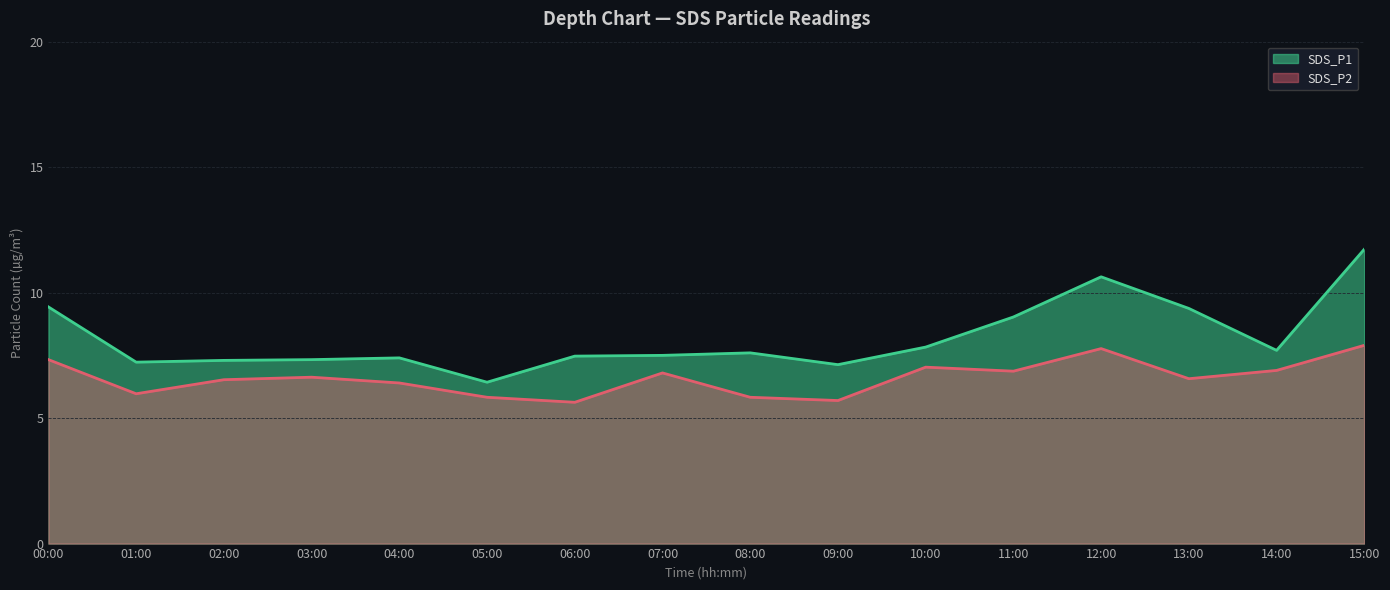

Between 02:00 and 09:00, which series saw the biggest shift?

SDS_P2